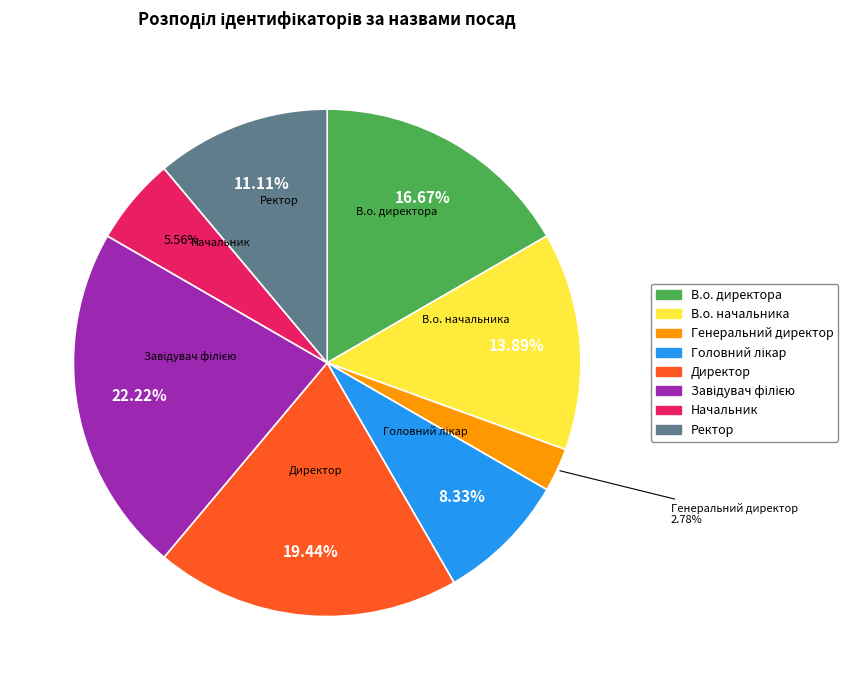

What is the smallest slice in the pie chart?

Генеральний директор